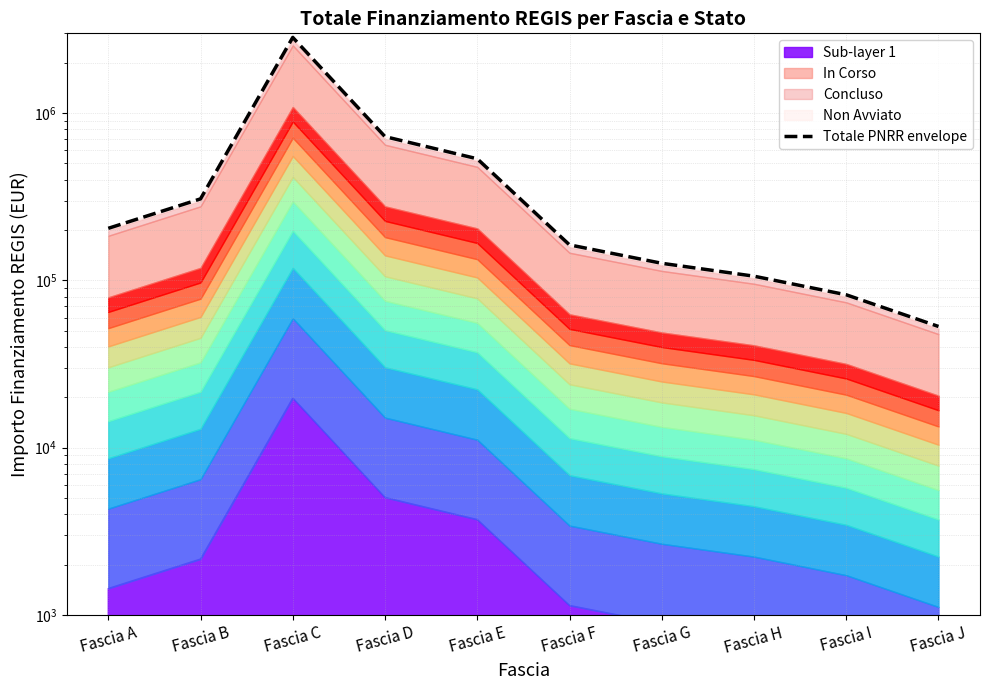

Rank the categories by value from highest to lowest.

Fascia C, Fascia D, Fascia E, Fascia B, Fascia A, Fascia F, Fascia G, Fascia H, Fascia I, Fascia J